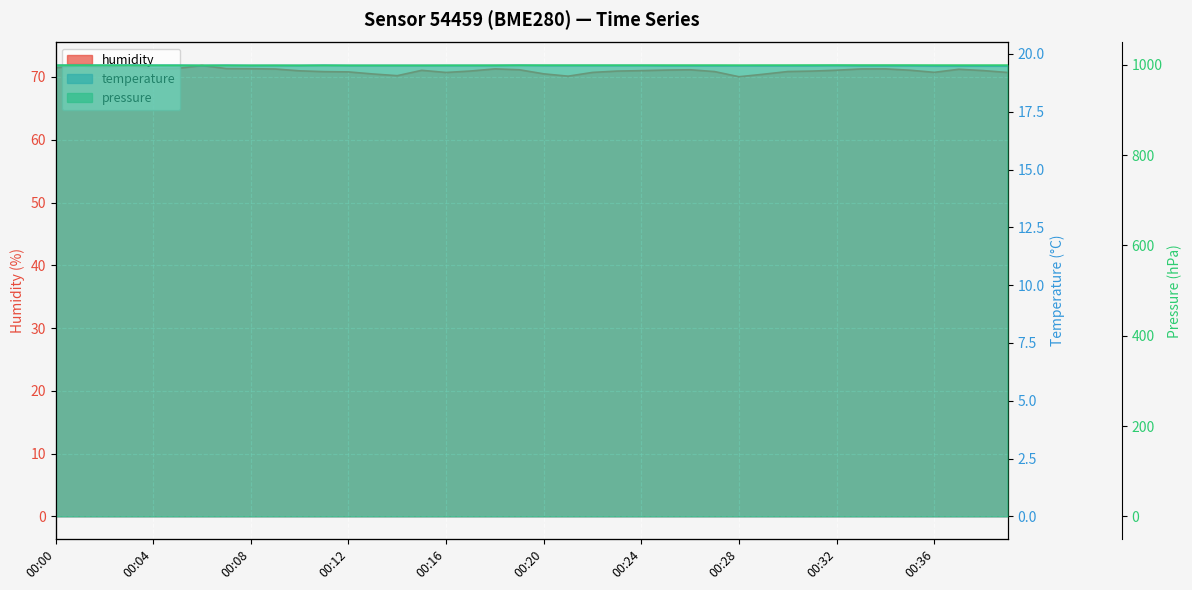

Which has a higher value, 00:33 or 00:02?

00:02